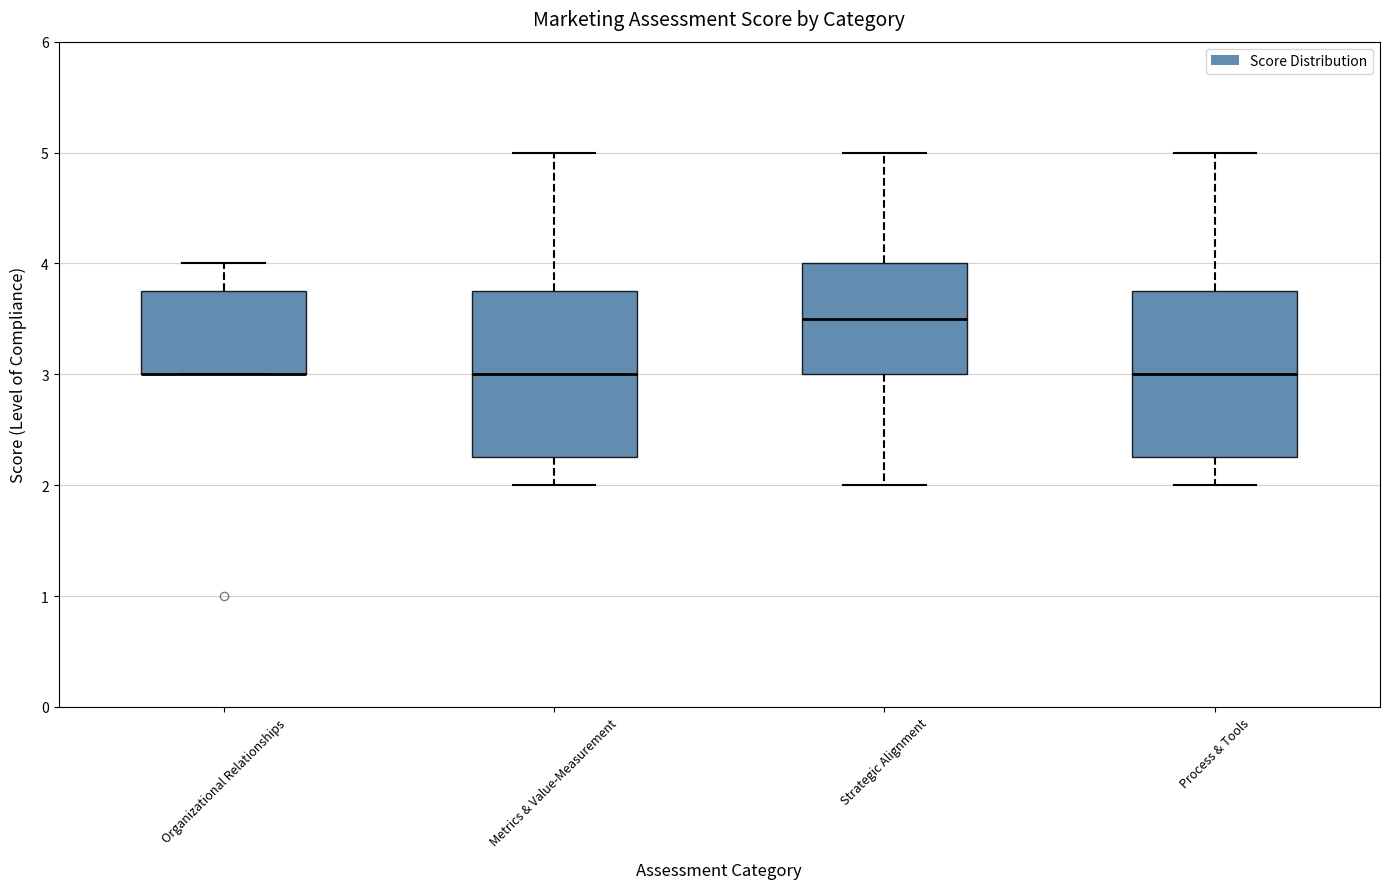

Reading left to right, read every box against the y-axis: the position of its median line, the range the box covers, and the ends of its whiskers. The values are not printed on the chart, so give them approximately, as read against the axis.

Organizational Relationships: median 3.0 (drawn on the box's lower edge), box 3.0 to 3.8, whiskers 3.0 to 4.0
Metrics & Value-Measurement: median 3.0, box 2.3 to 3.8, whiskers 2.0 to 5.0
Strategic Alignment: median 3.5, box 3.0 to 4.0, whiskers 2.0 to 5.0
Process & Tools: median 3.0, box 2.3 to 3.8, whiskers 2.0 to 5.0